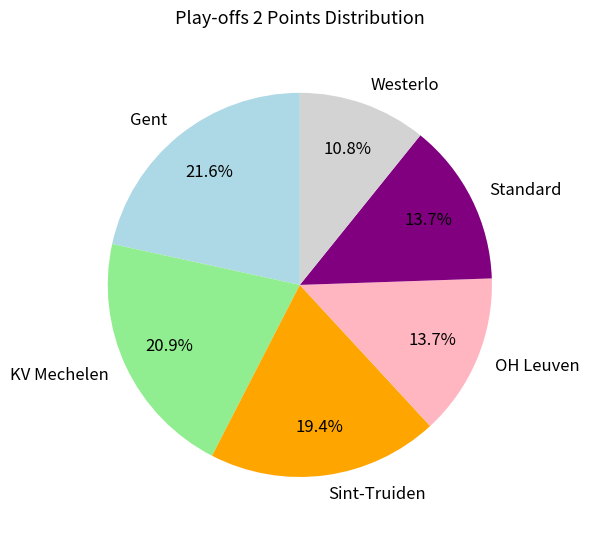

Is there a majority slice in this chart?

No